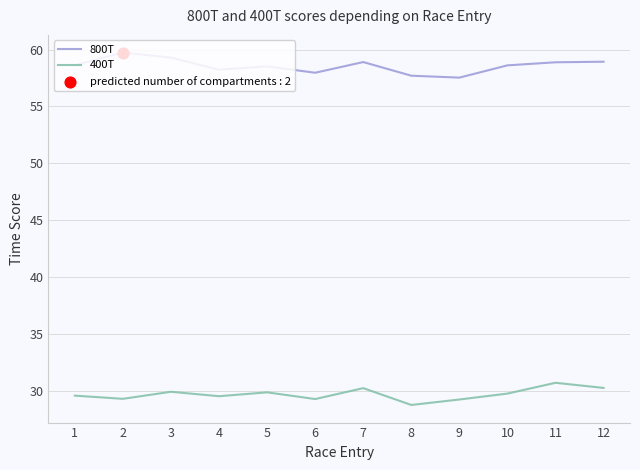

What is the approximate value of 800T at 5?

58.5